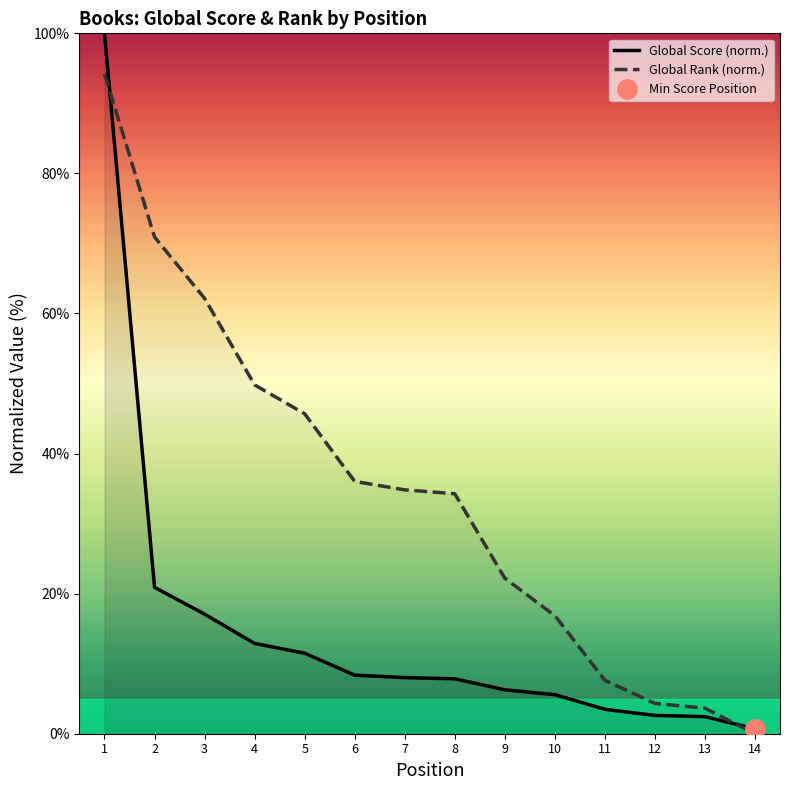

At 2, list the series in order from smallest to largest.

Global Score (norm.), Global Rank (norm.)